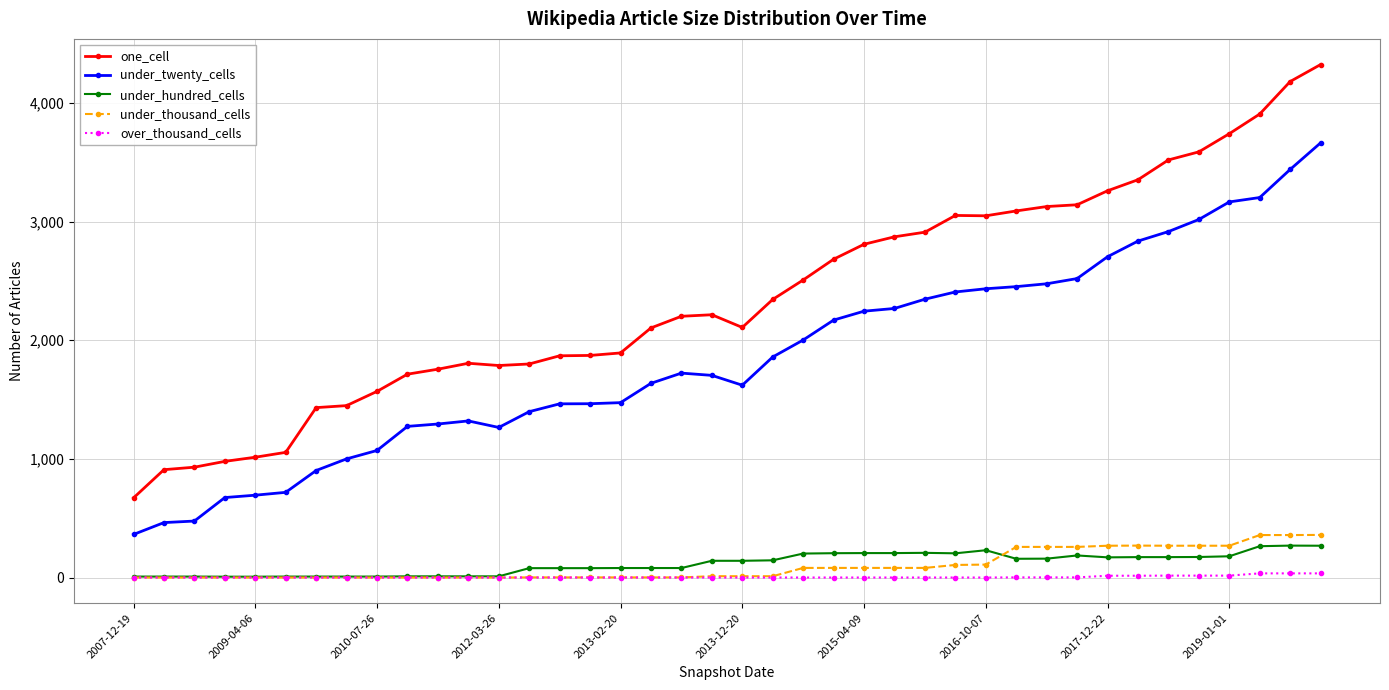

True or false: under_thousand_cells and one_cell cross at least once.

False